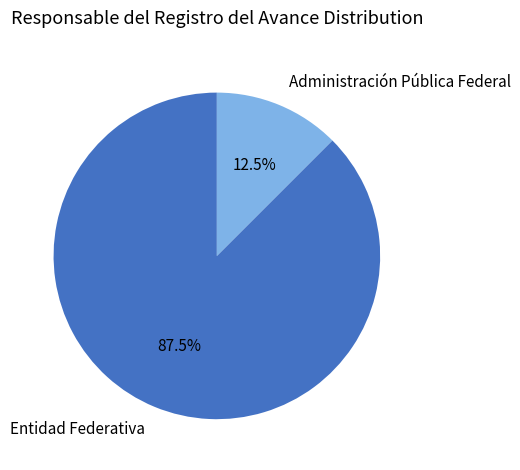

Does Administración Pública Federal represent more than half of the total?

No